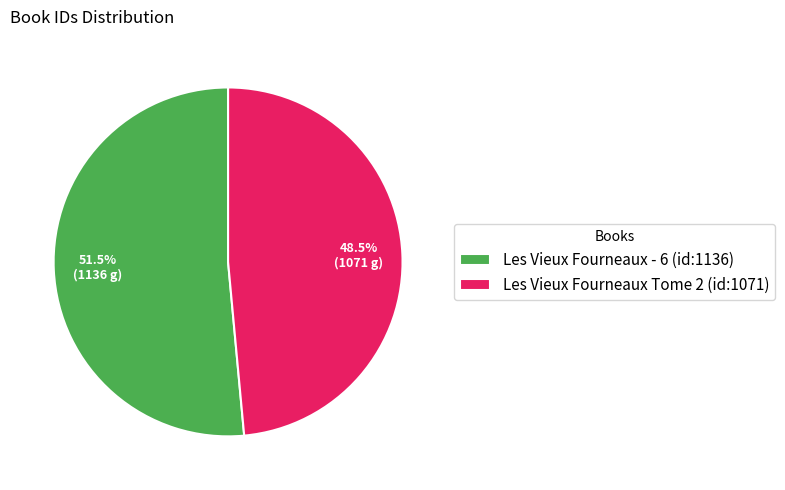

The Les Vieux Fourneaux Tome 2 (id:1071) slice represents 37% of the pie. True or false?

False